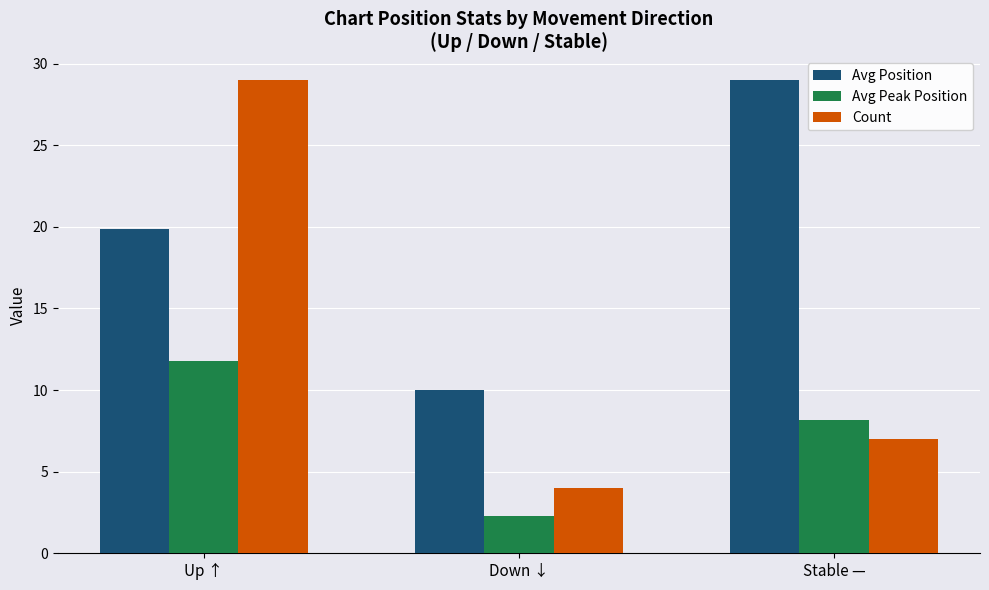

What is the label of the 1st bar from the left?

Up ↑